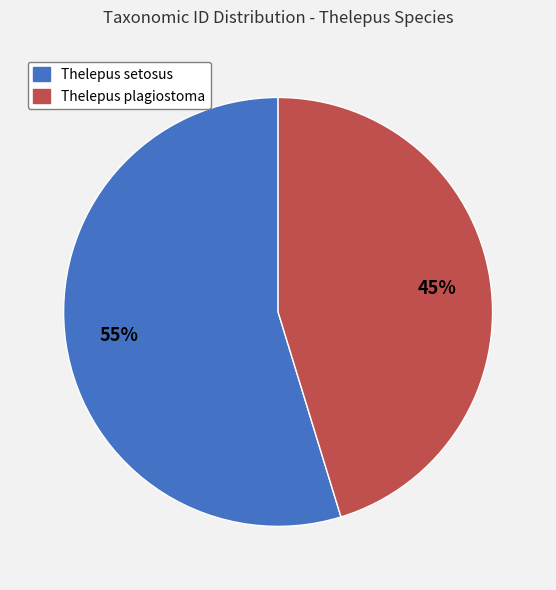

What percentage is the Thelepus plagiostoma slice, to the nearest percent?

45%